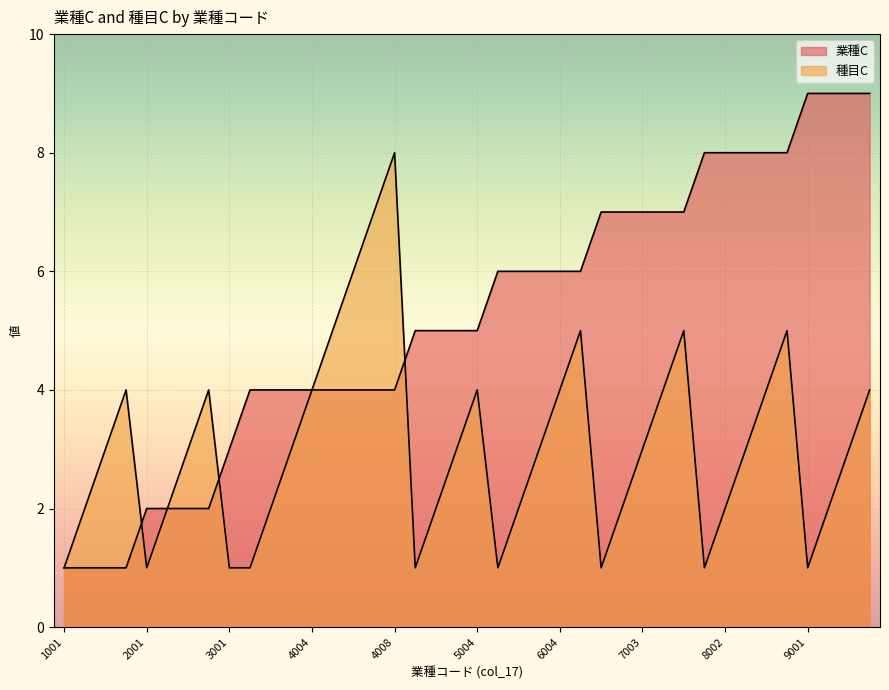

True or false: 業種C has more than 0 points higher than both neighbors.

False